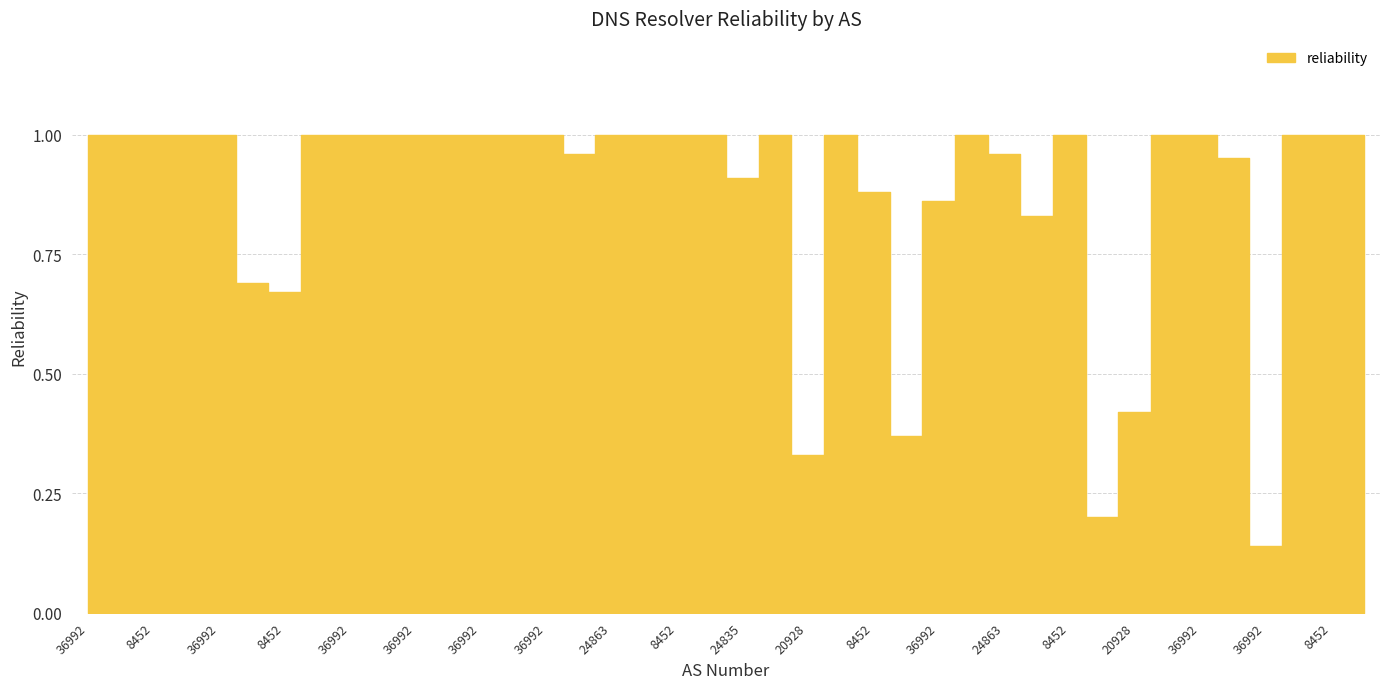

What is the sum of all values?

35.2